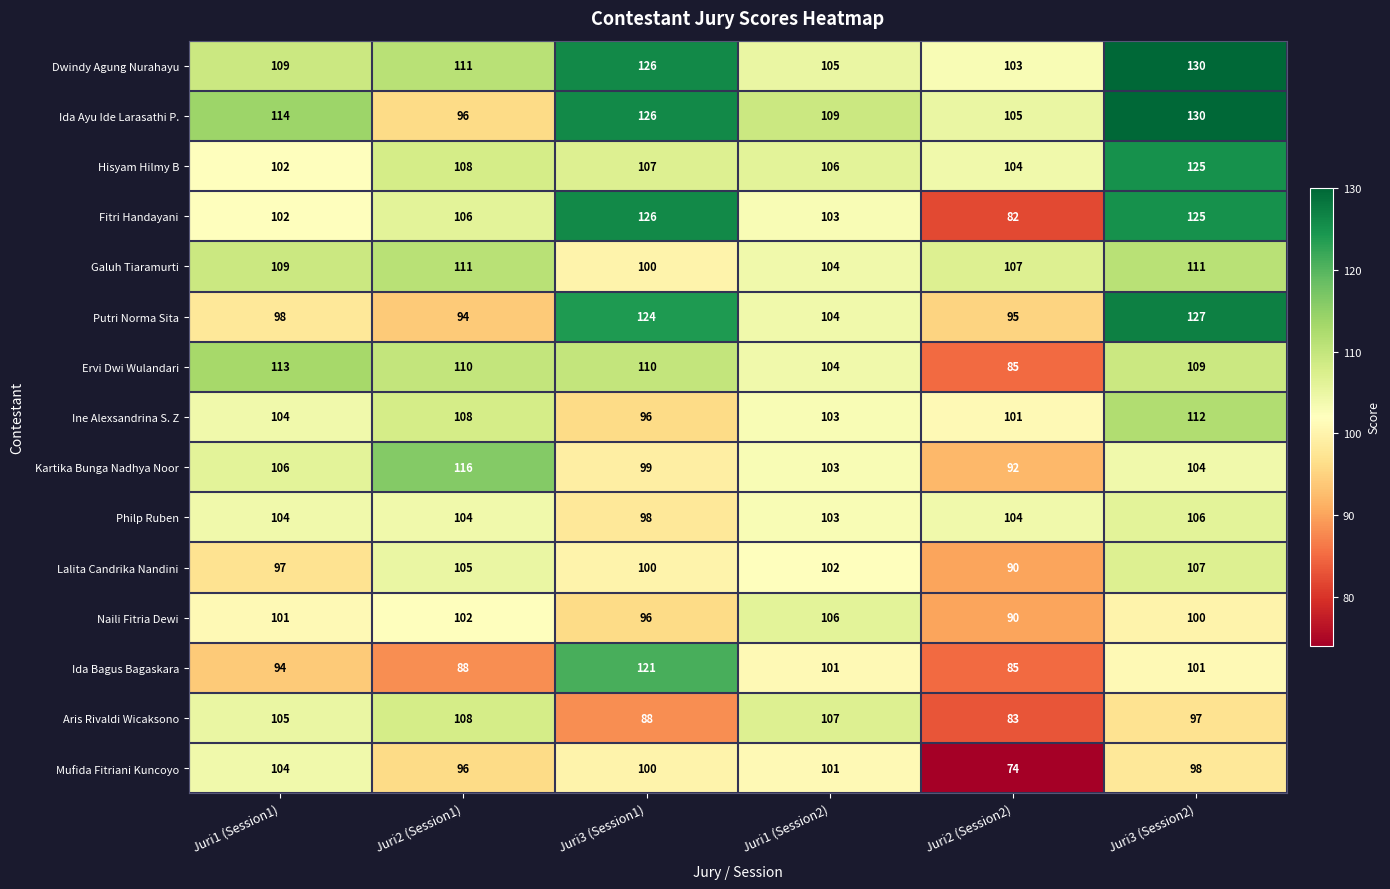

What is the difference between the maximum and second lowest values in the Dwindy Agung Nurahayu series?

25